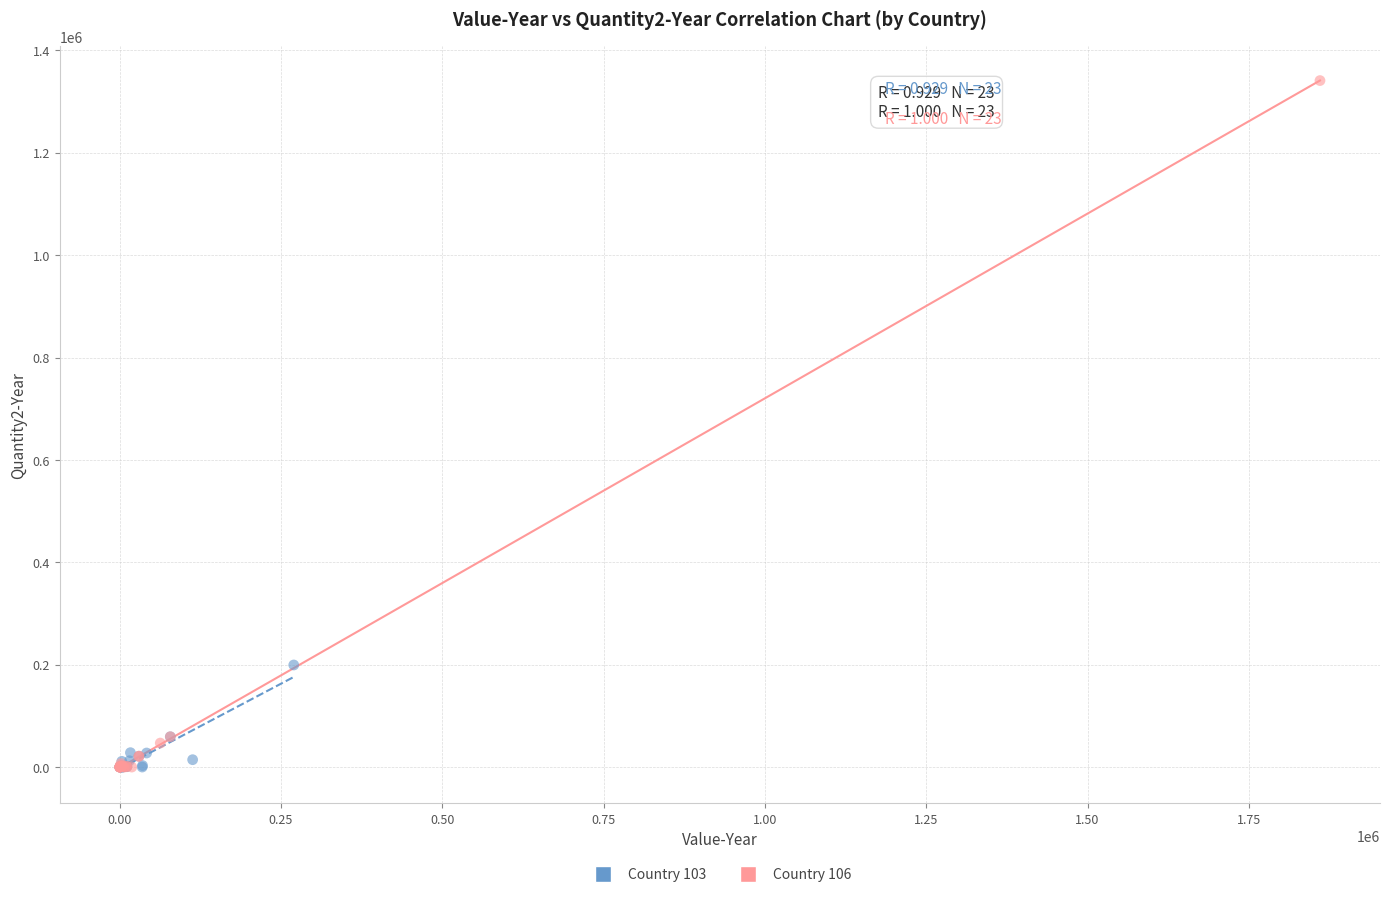

Which series contains the highest Y value?

Country 106